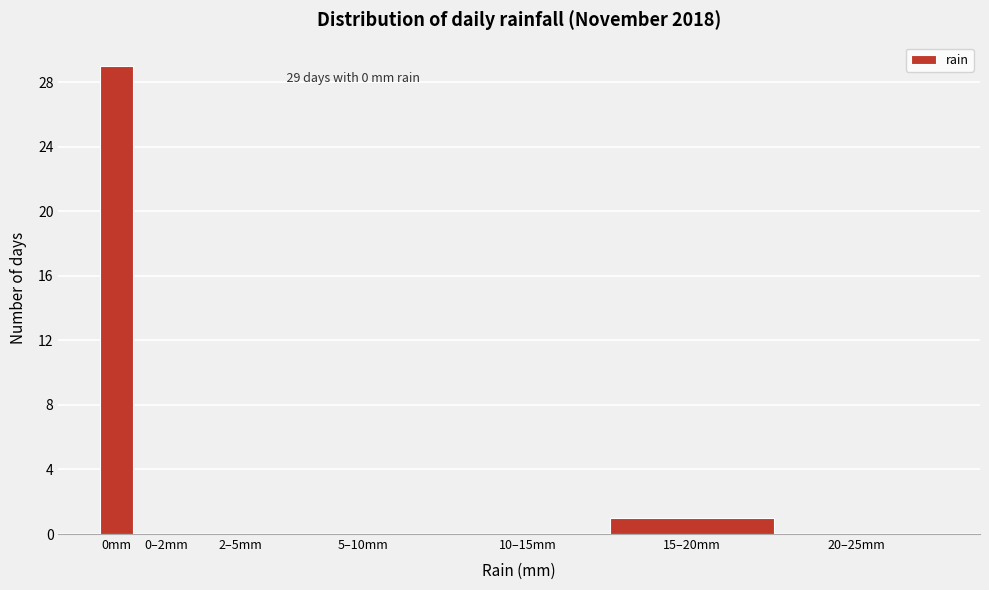

Reading right to left, list all the values displayed in this chart.

20–25mm=0	15–20mm=1	10–15mm=0	5–10mm=0	2–5mm=0	0–2mm=0	0mm=29